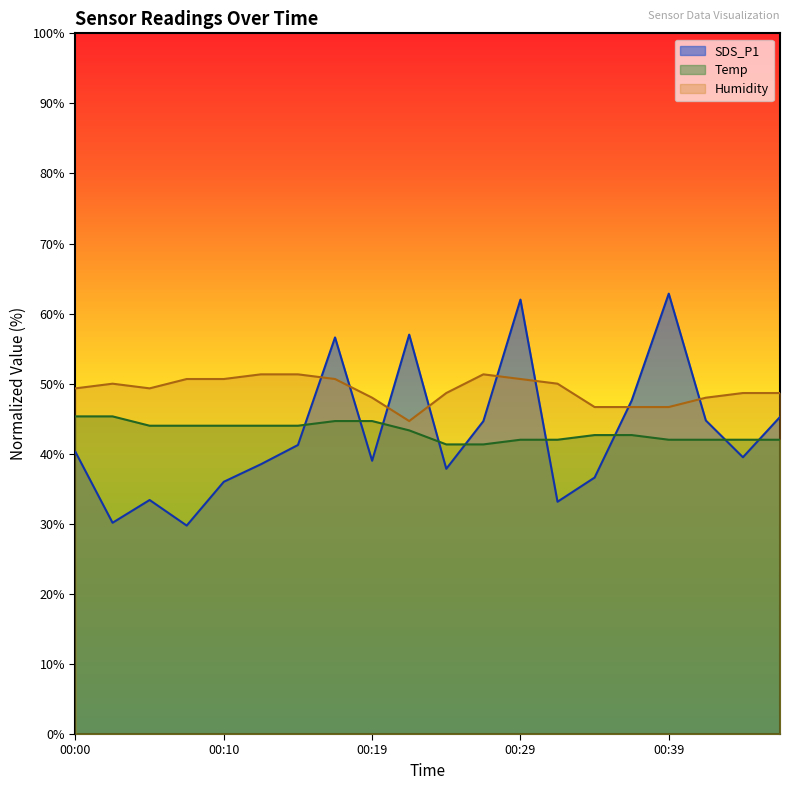

What is the difference between the highest and lowest values at 00:17?

11.9